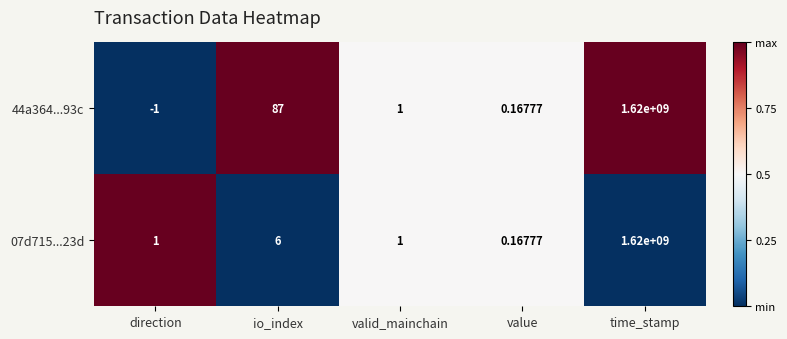

At how many categories does at least one series exceed 0?

5